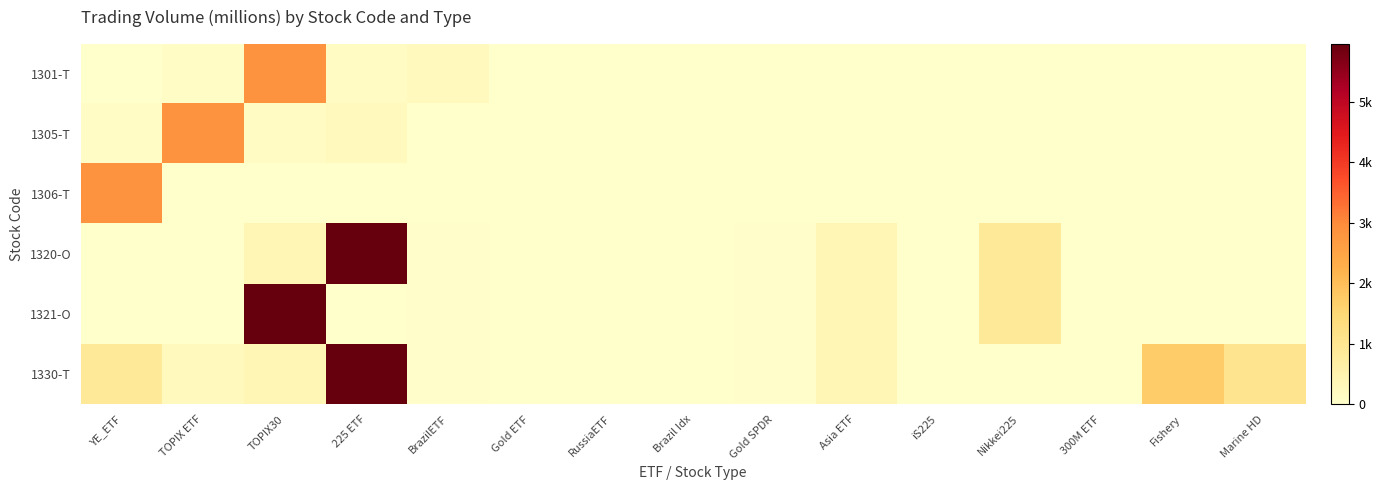

Which series has the largest total across all categories?

1330-T